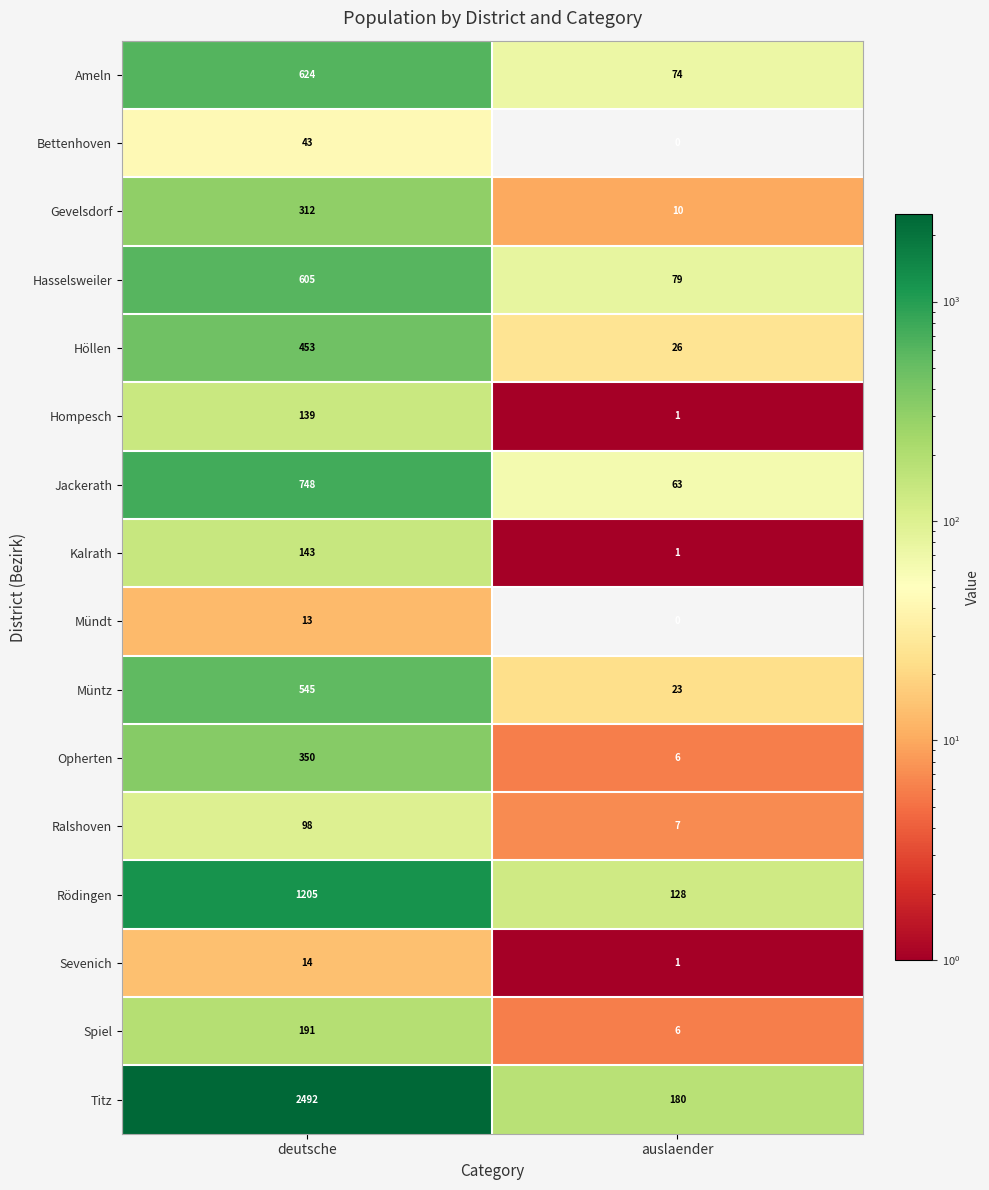

What is the sum of all Jackerath values?

811